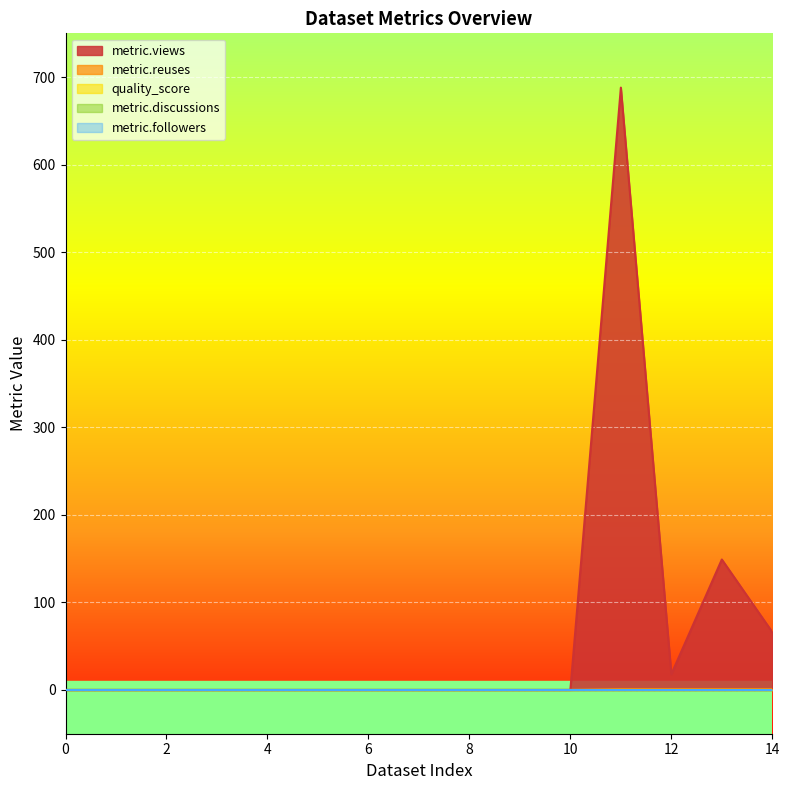

What is the total value across all series at 1?

0.4